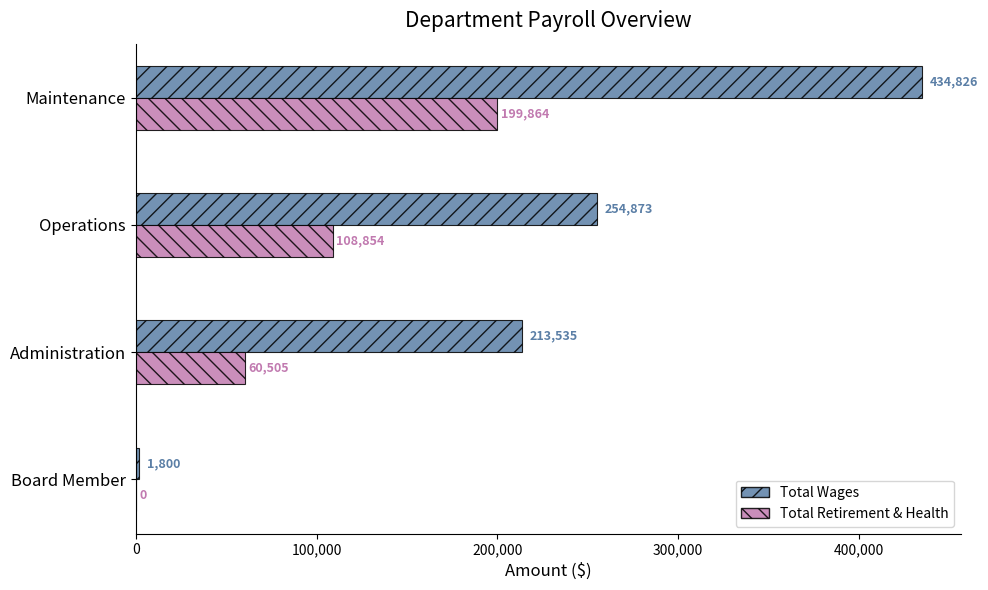

How many distinct data groups are displayed?

2